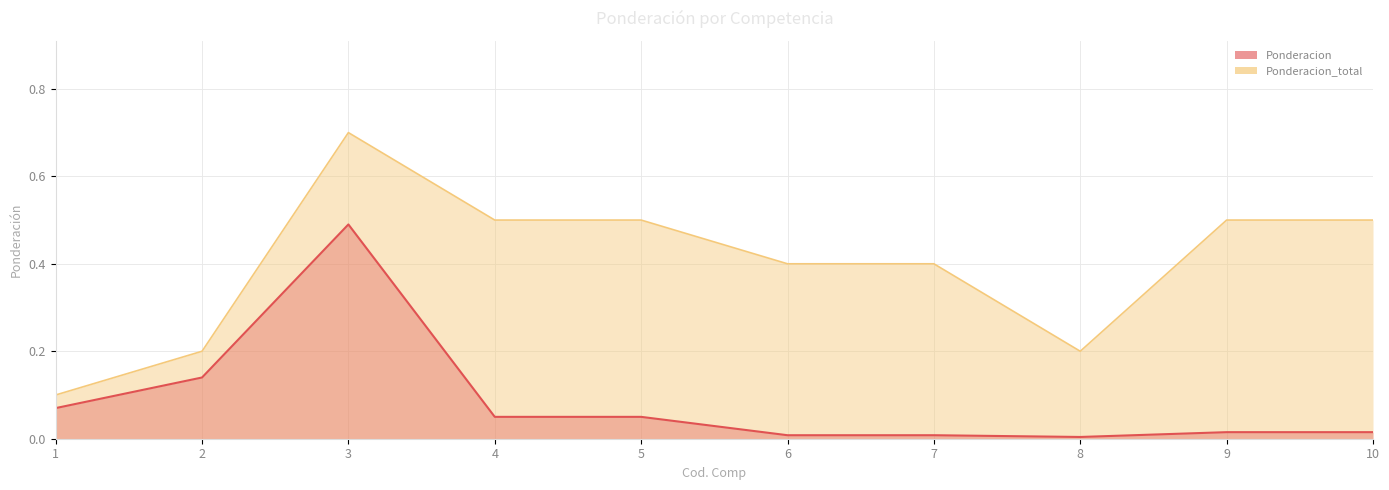

What is the greatest value displayed?

0.7